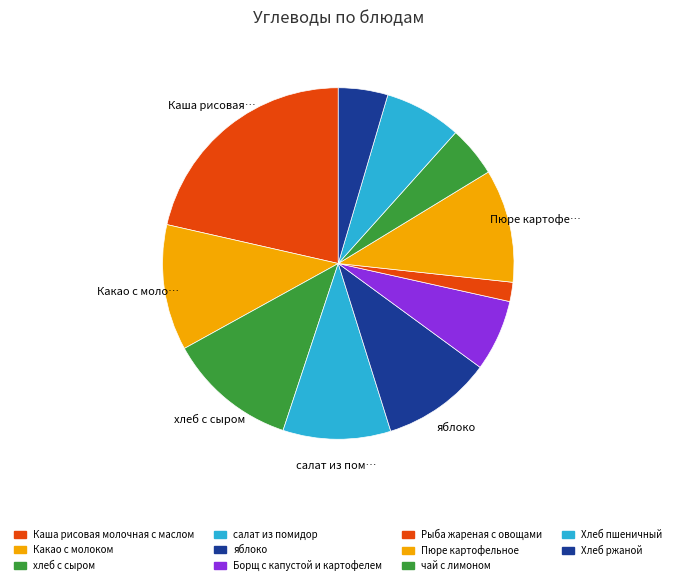

What is the total percentage of Какао с молоком and хлеб с сыром?

23.5%